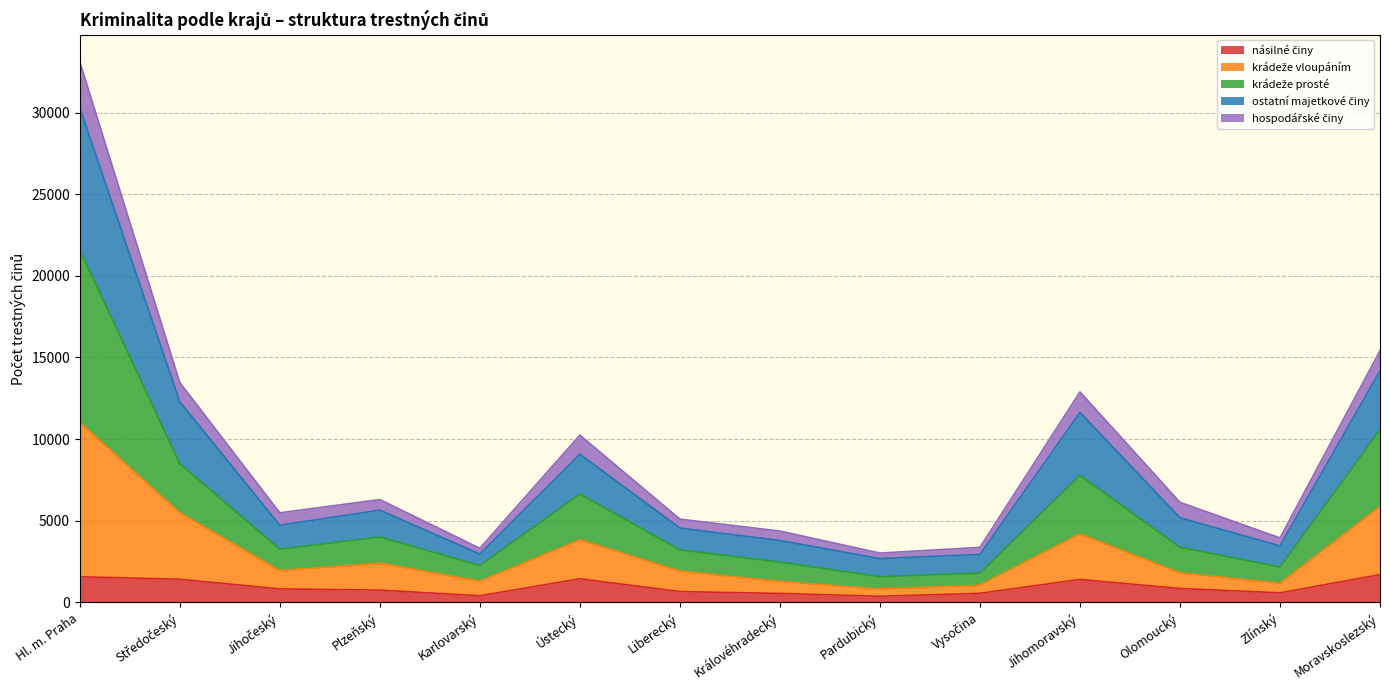

What is the total value across all series at Moravskoslezský?

15413